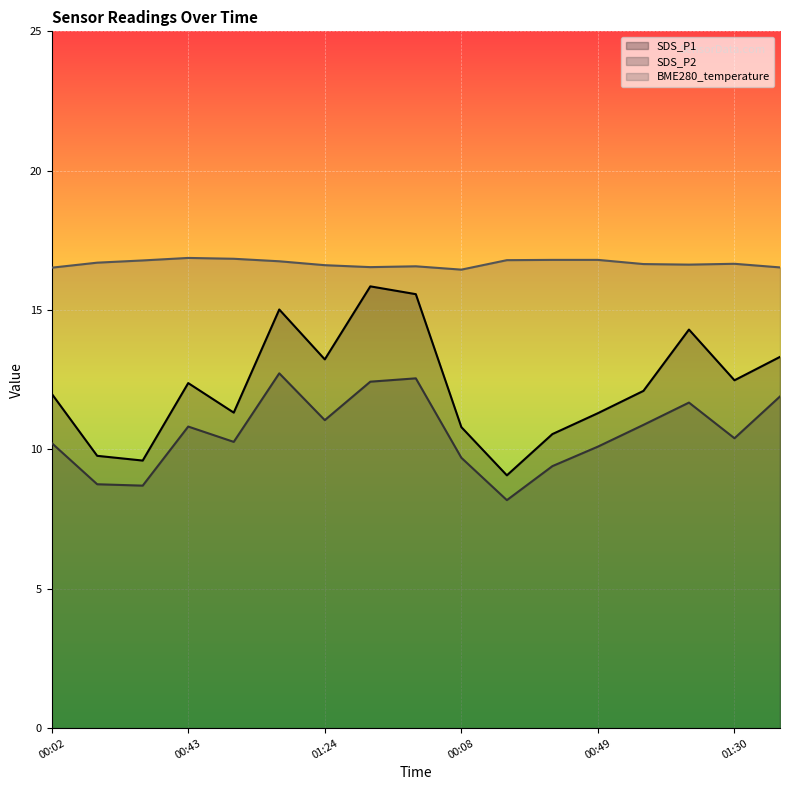

What is the greatest value displayed?

16.9